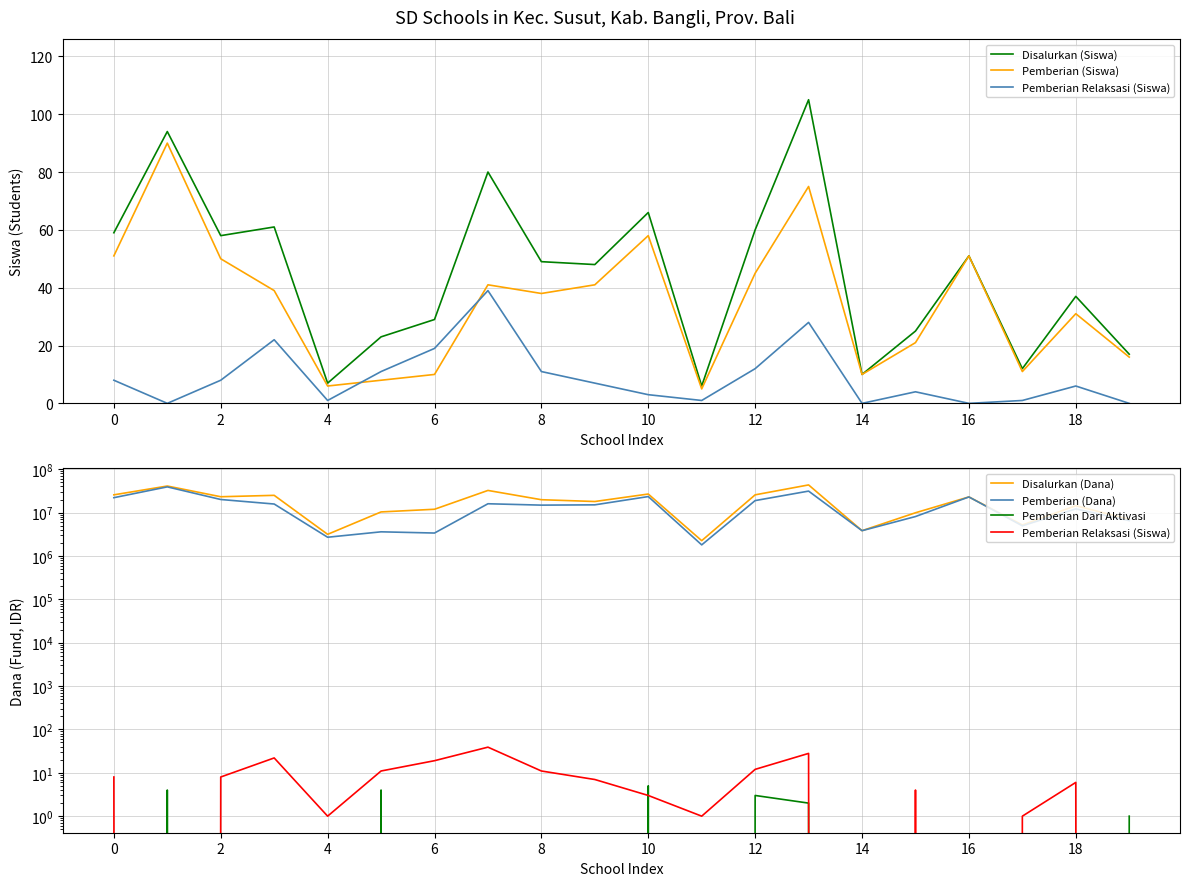

How many values in the Disalurkan (Dana) series exceed 19800000?

9